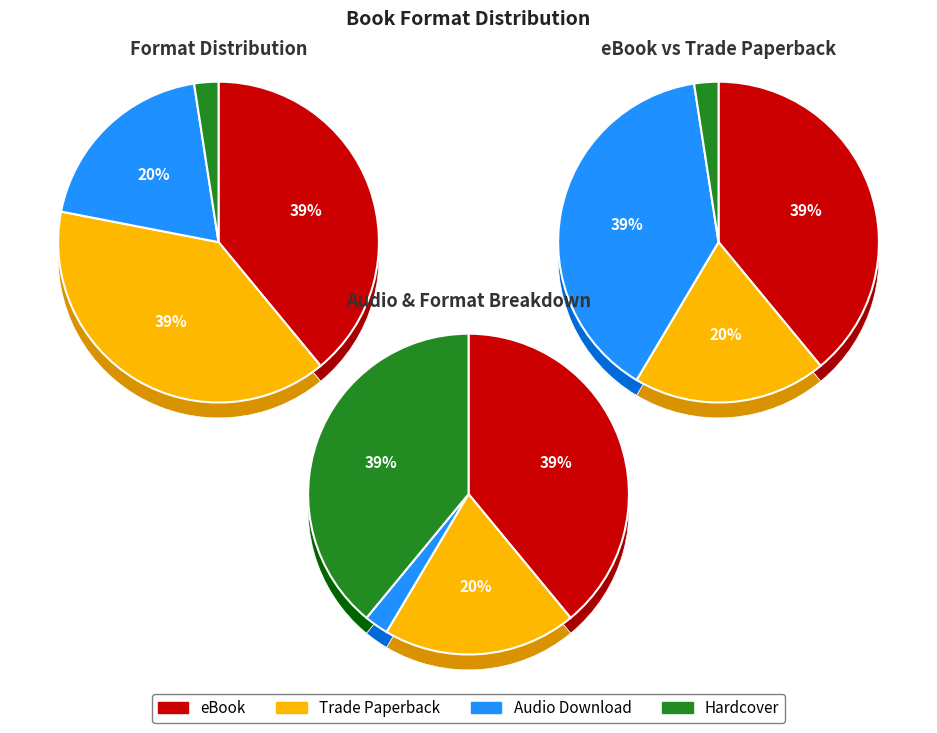

What percentage is the eBook slice, to the nearest percent?

39%